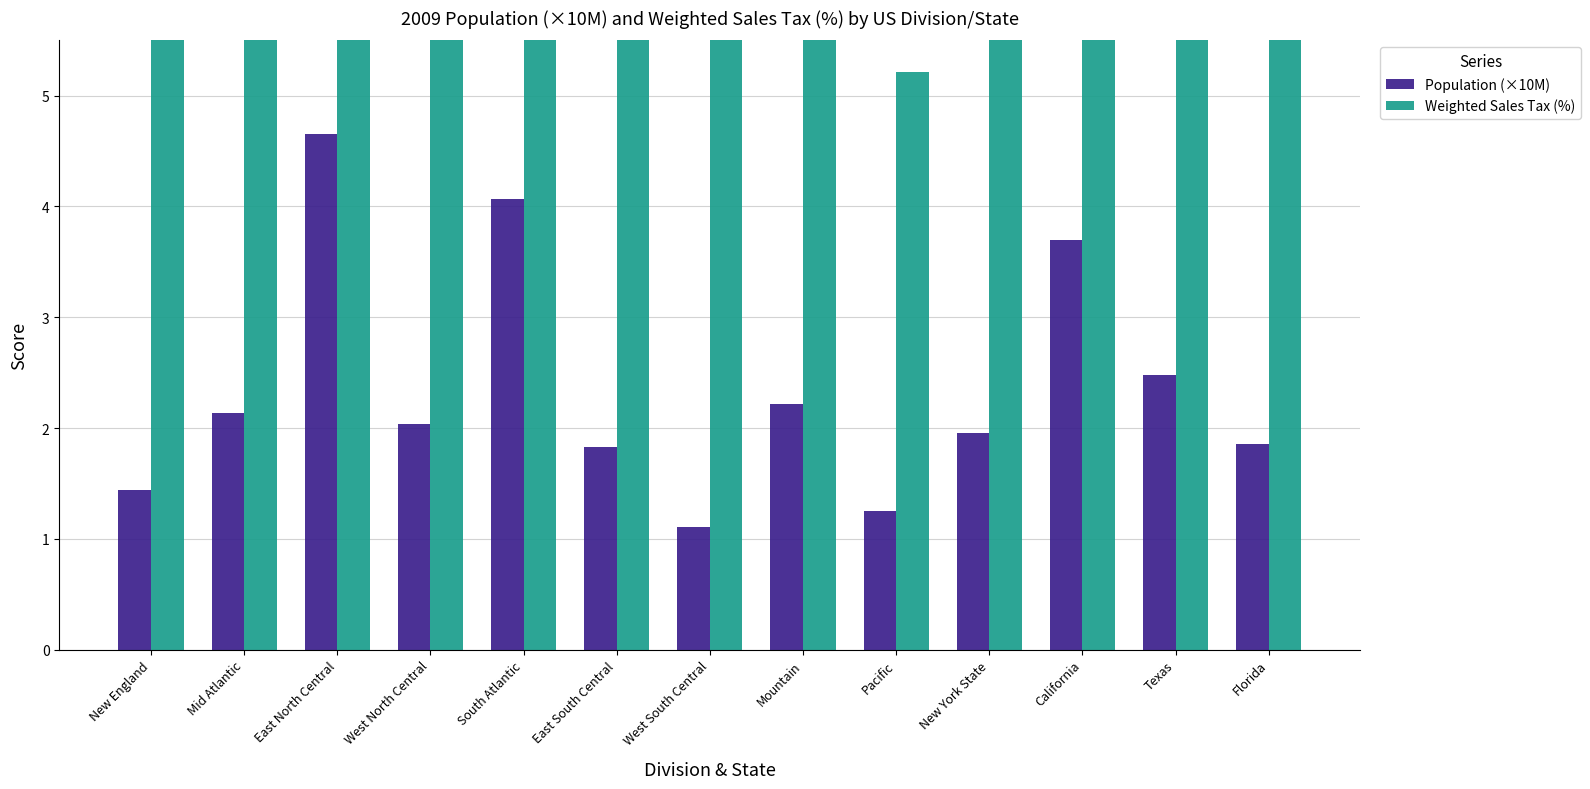

Rank the series by their average value, from lowest to highest.

Population (×10M), Weighted Sales Tax (%)